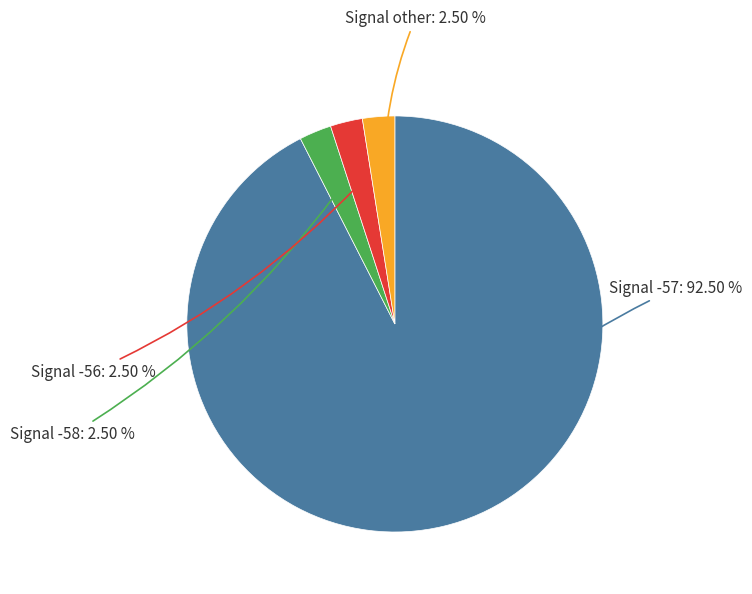

Count the number of slices in the pie.

4